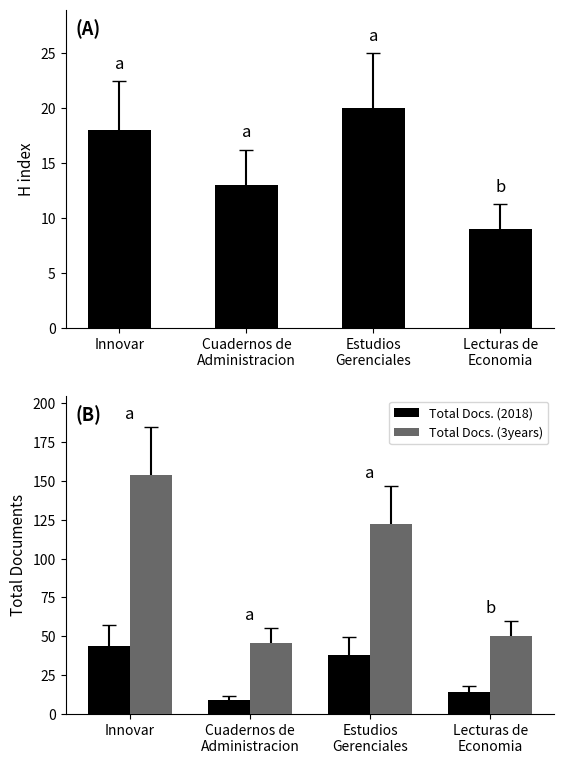

How many Total Docs. (2018) values are between 14 and 44?

3